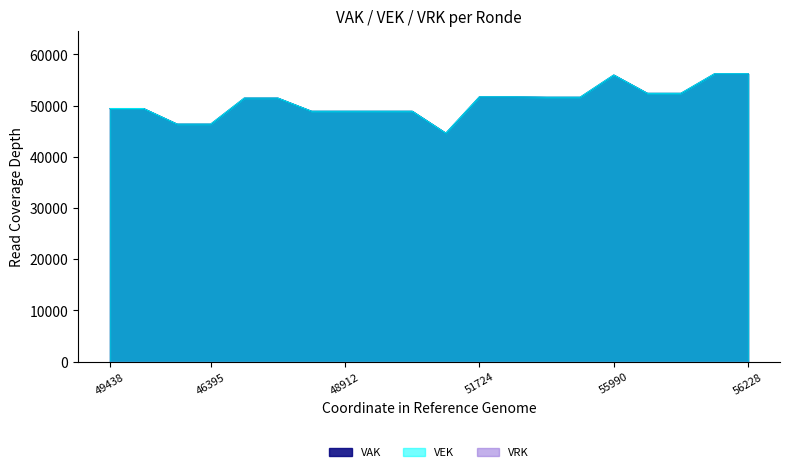

Which series has the widest spread of values?

VEK